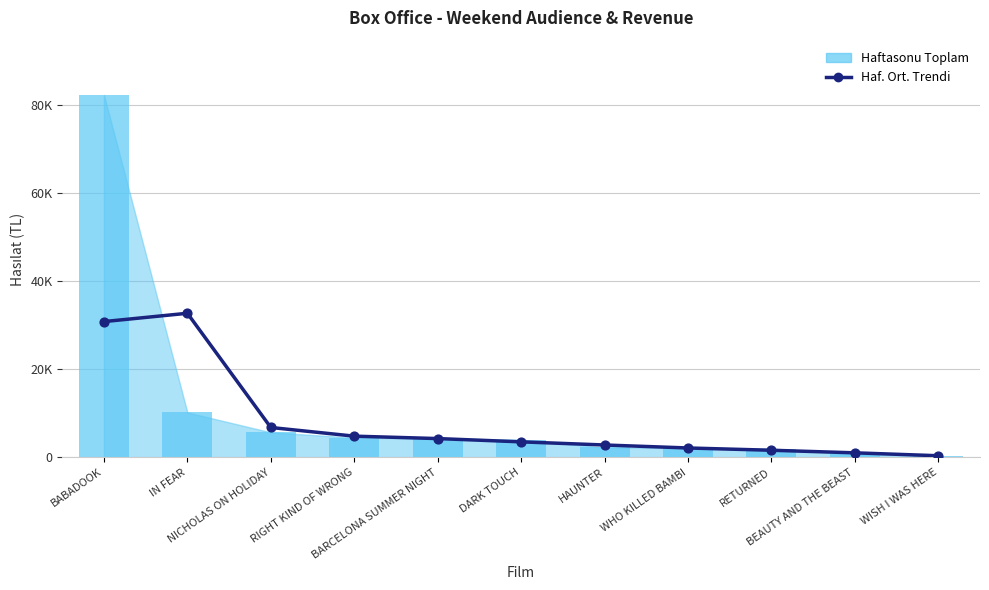

At how many categories does at least one series exceed 49351?

1